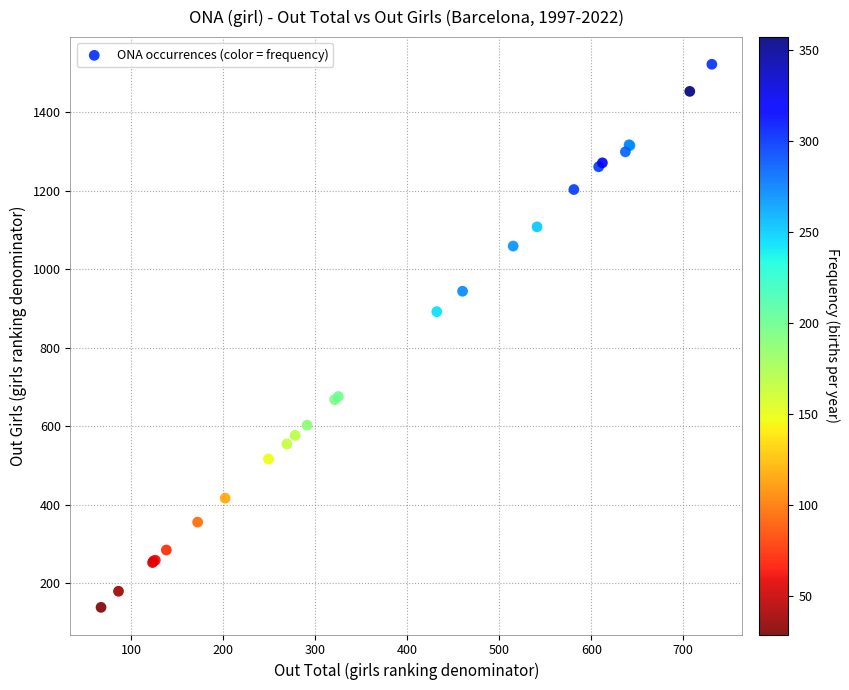

What Y value in the scatter plot is closest to 830?

892